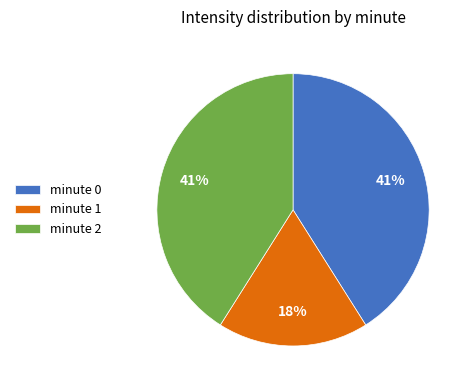

To the nearest percent, what portion does minute 1 represent?

18%